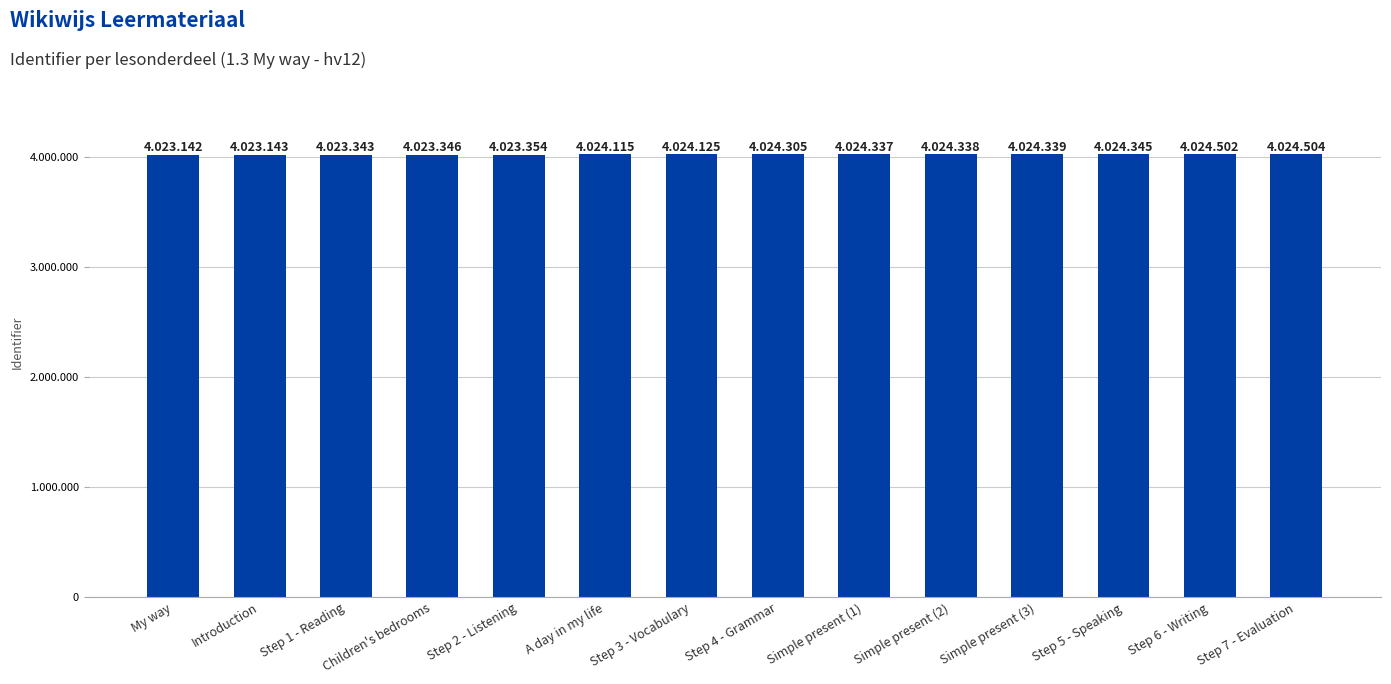

Does the chart contain any negative values?

No